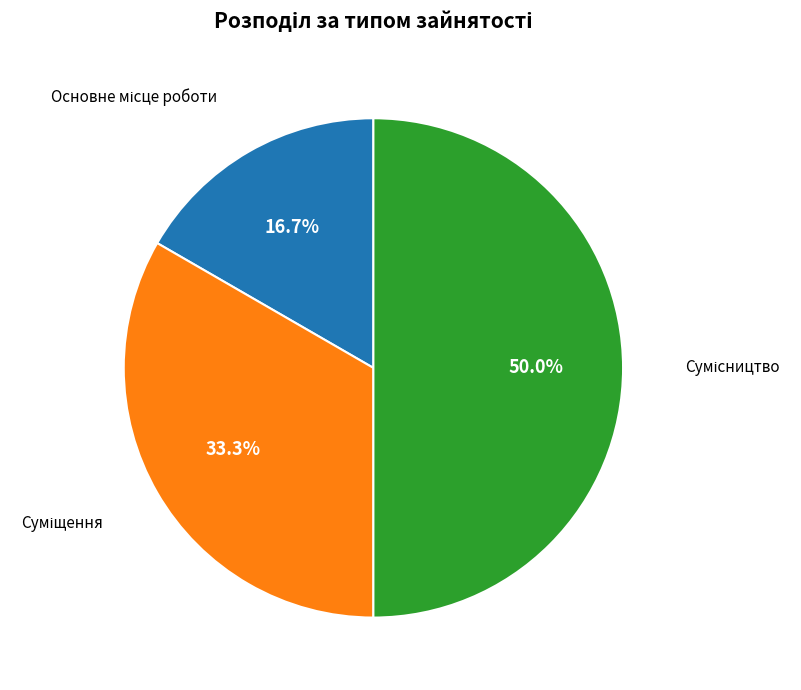

Is there any slice that represents more than half of the pie?

No